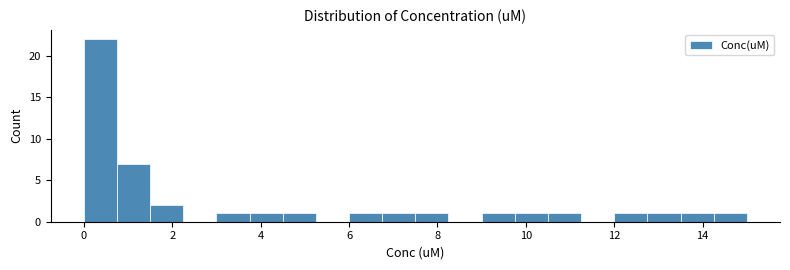

Read against the x-axis, roughly where is the centre of the tallest bar?

0.4